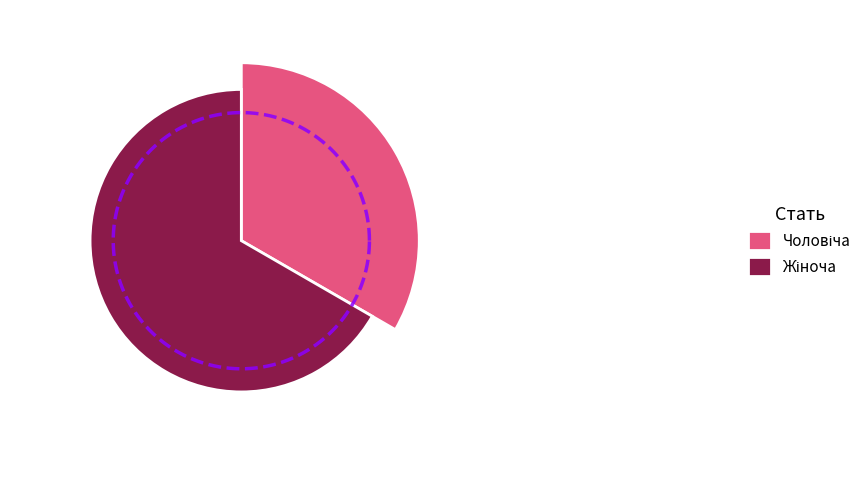

Combined, do Жіноча and Чоловіча account for over 50%?

Yes